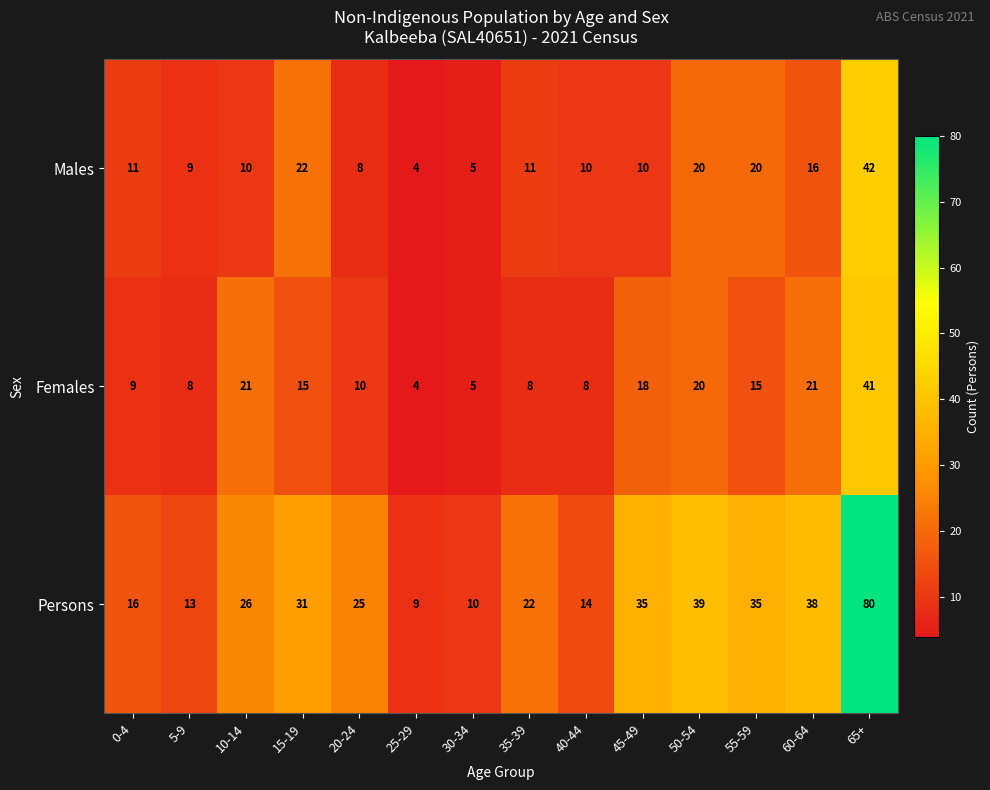

At which category is the sum across all series the highest?

65+